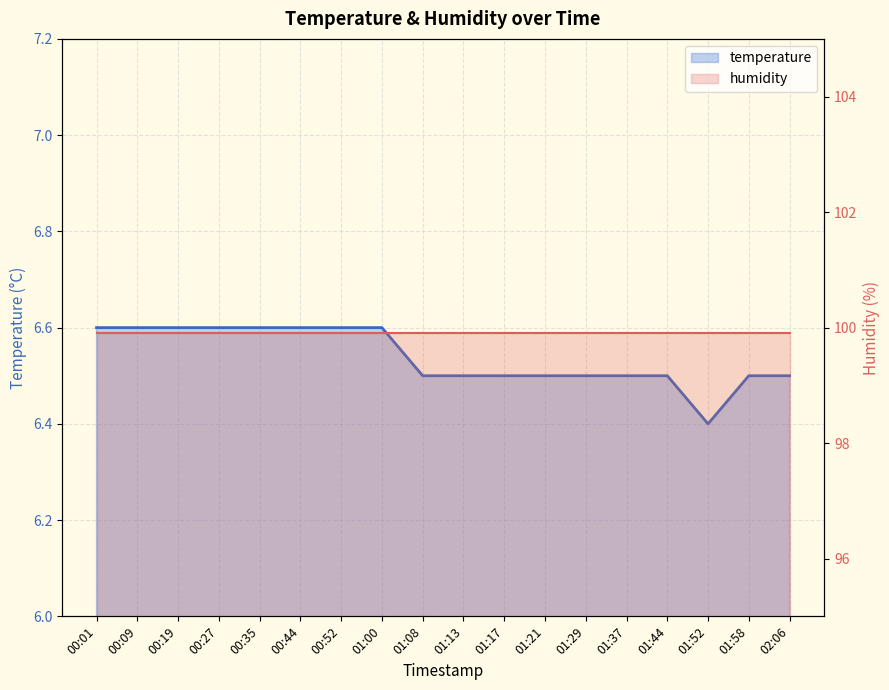

Between 00:09 and 00:19, which is larger?

00:09